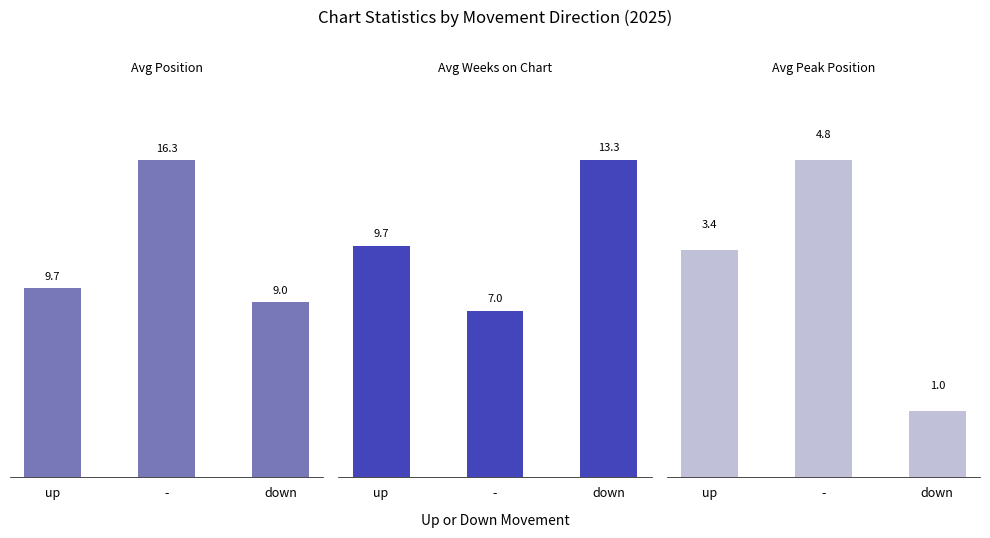

Rank the series by their average value, from highest to lowest.

Avg Position, Avg Weeks on Chart, Avg Peak Position